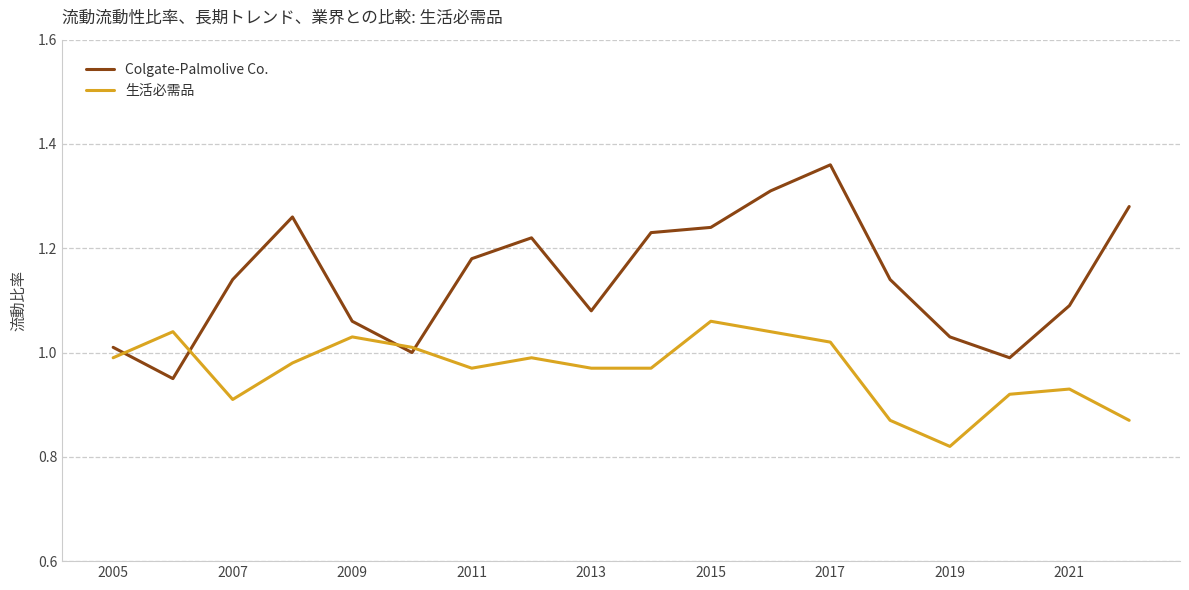

What is the difference between the maximum and minimum values in the 生活必需品 series?

0.2